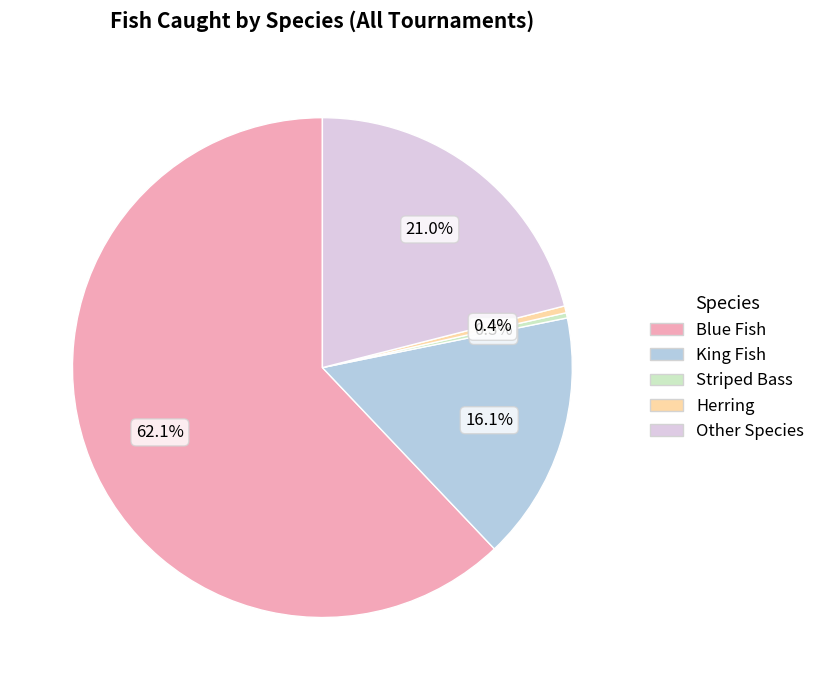

Combined, do Other Species and Striped Bass account for over 50%?

No